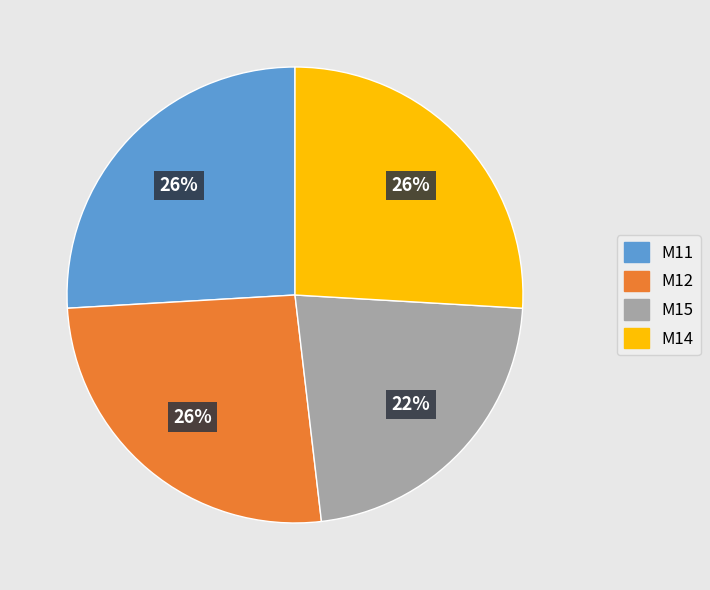

Is the sum of M14 and M12 greater than half?

Yes